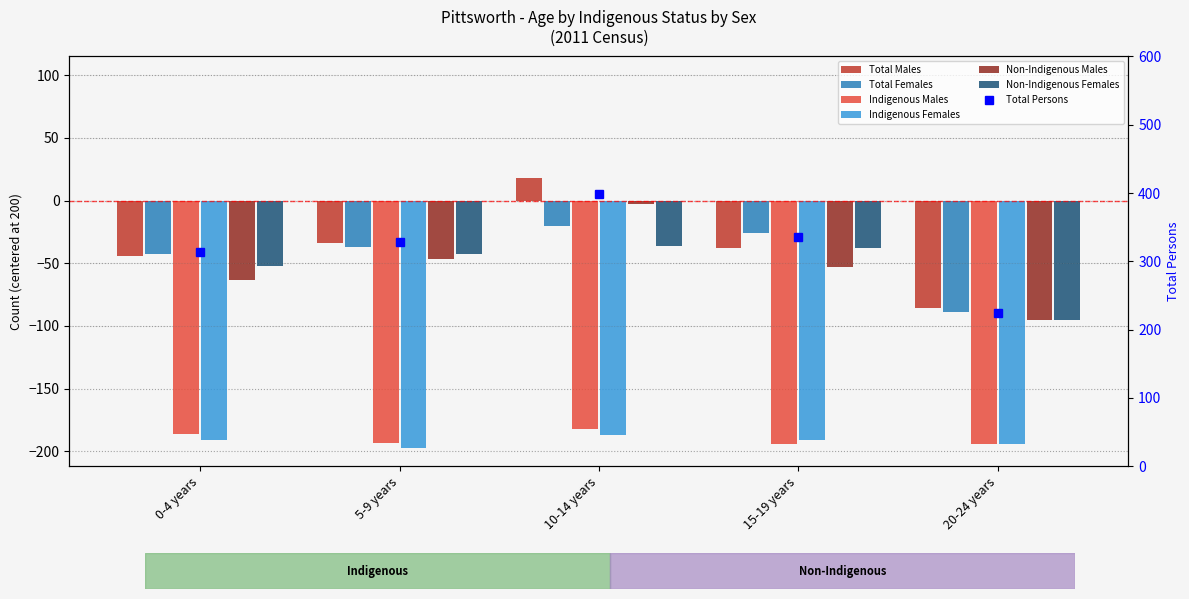

Reading right to left, what are all the values shown in this chart?

Total Males: 20-24 years=-86	15-19 years=-38	10-14 years=18	5-9 years=-34	0-4 years=-44
Total Females: 20-24 years=-89	15-19 years=-26	10-14 years=-20	5-9 years=-37	0-4 years=-43
Indigenous Males: 20-24 years=-194	15-19 years=-194	10-14 years=-182	5-9 years=-193	0-4 years=-186
Indigenous Females: 20-24 years=-194	15-19 years=-191	10-14 years=-187	5-9 years=-197	0-4 years=-191
Non-Indigenous Males: 20-24 years=-95	15-19 years=-53	10-14 years=-3	5-9 years=-47	0-4 years=-63
Non-Indigenous Females: 20-24 years=-95	15-19 years=-38	10-14 years=-36	5-9 years=-43	0-4 years=-52